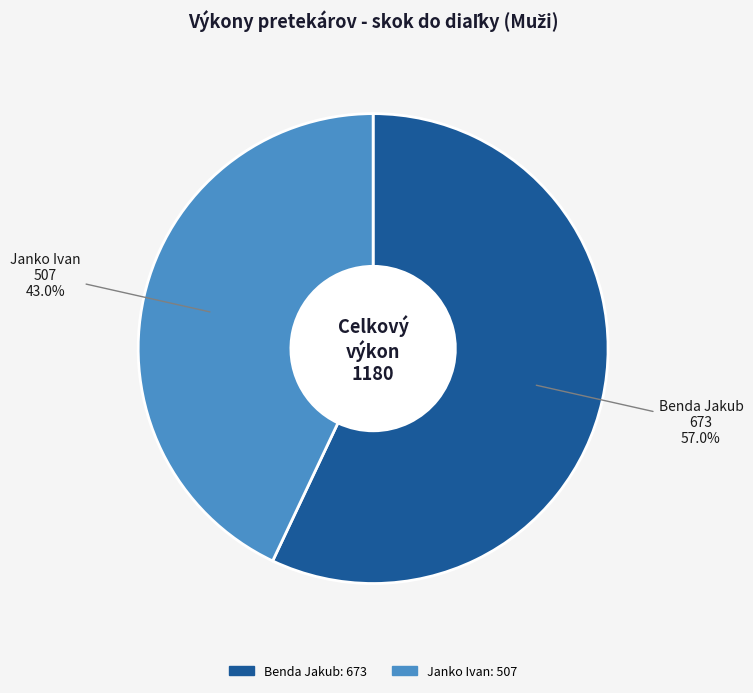

Is Benda Jakub the majority of the pie?

Yes